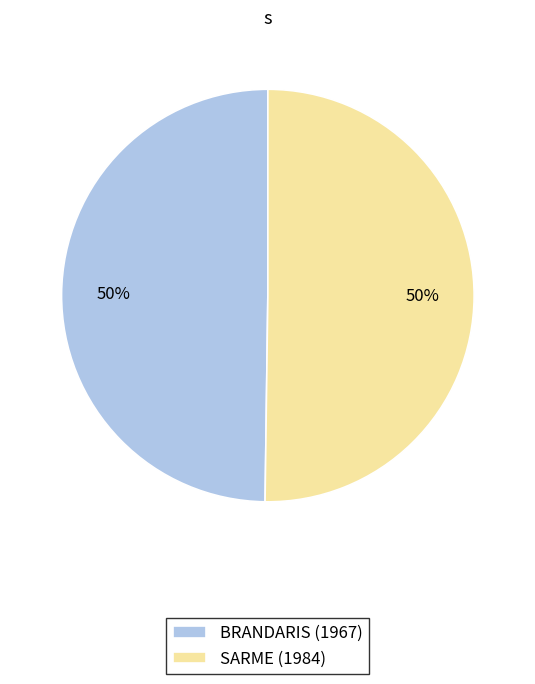

How many segments does this pie chart have?

2